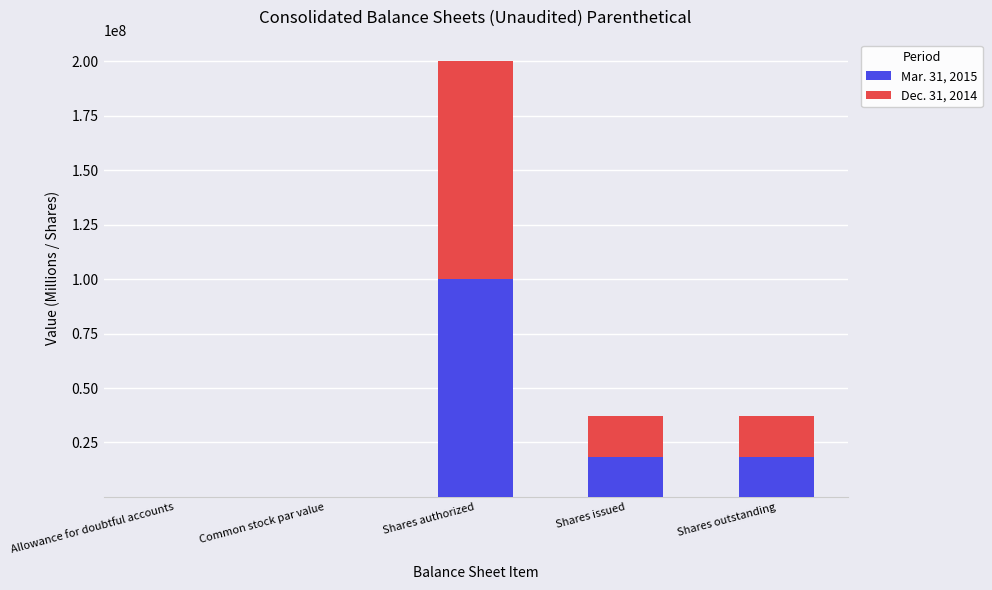

Count the number of data series in this chart.

2